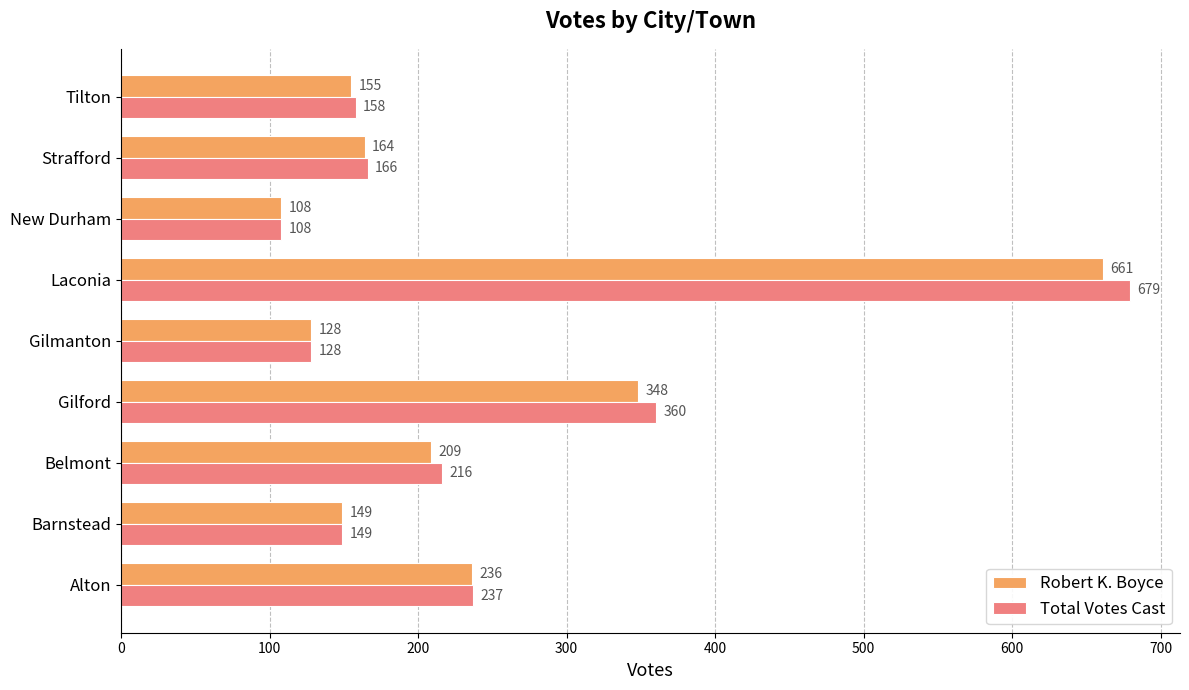

List the labels in order of Total Votes Cast value, smallest first.

New Durham, Gilmanton, Barnstead, Tilton, Strafford, Belmont, Alton, Gilford, Laconia